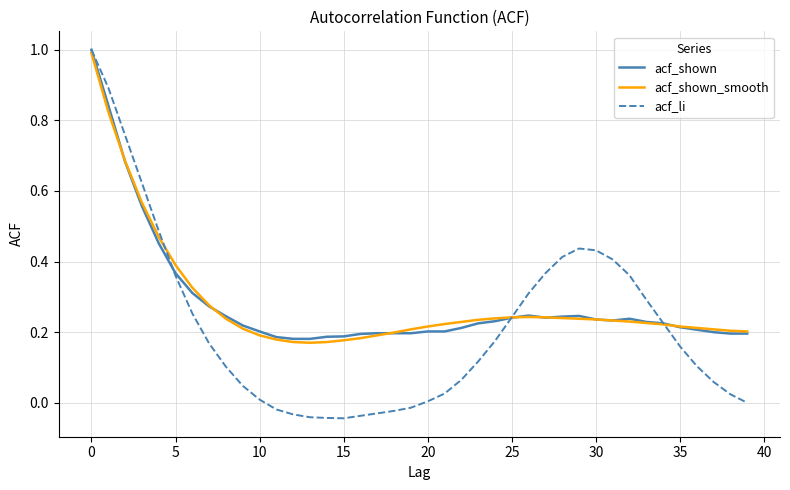

Which series has the largest range (max minus min)?

acf_li